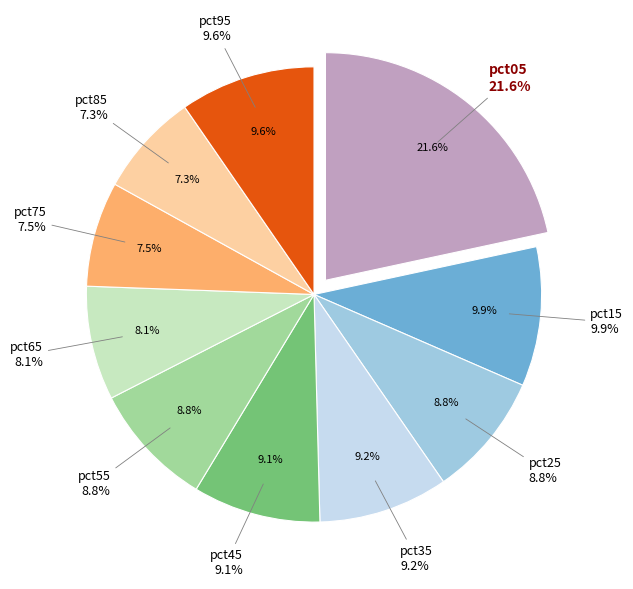

Is pct65 the majority of the pie?

No